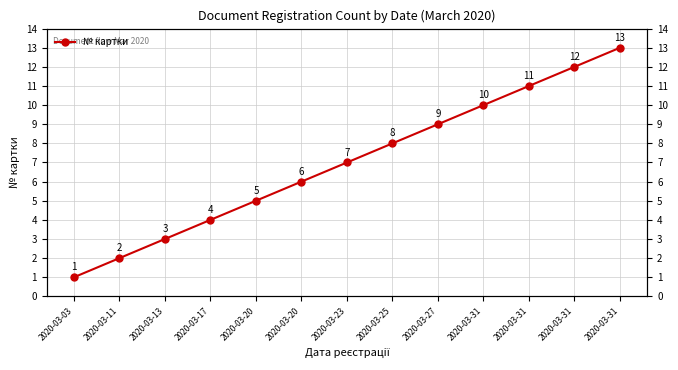

Which category has the highest value across all series?

2020-03-31